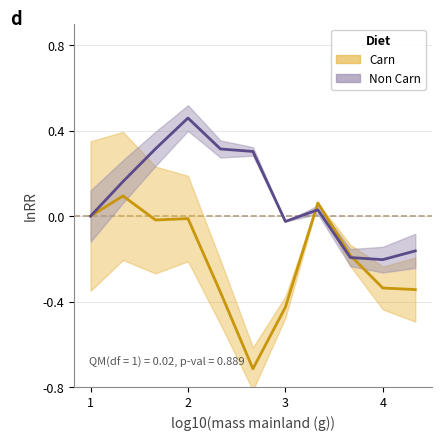

Which series ends up on top after the final intersection of Repurchases (B) and Sales (A)?

Repurchases (B)